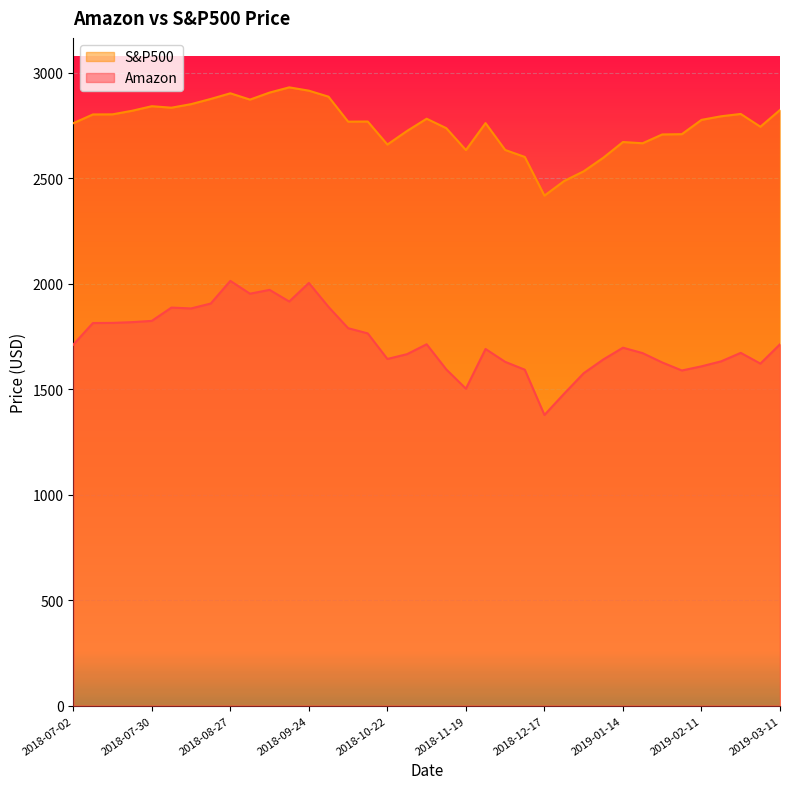

What is the greatest value displayed?

2929.7